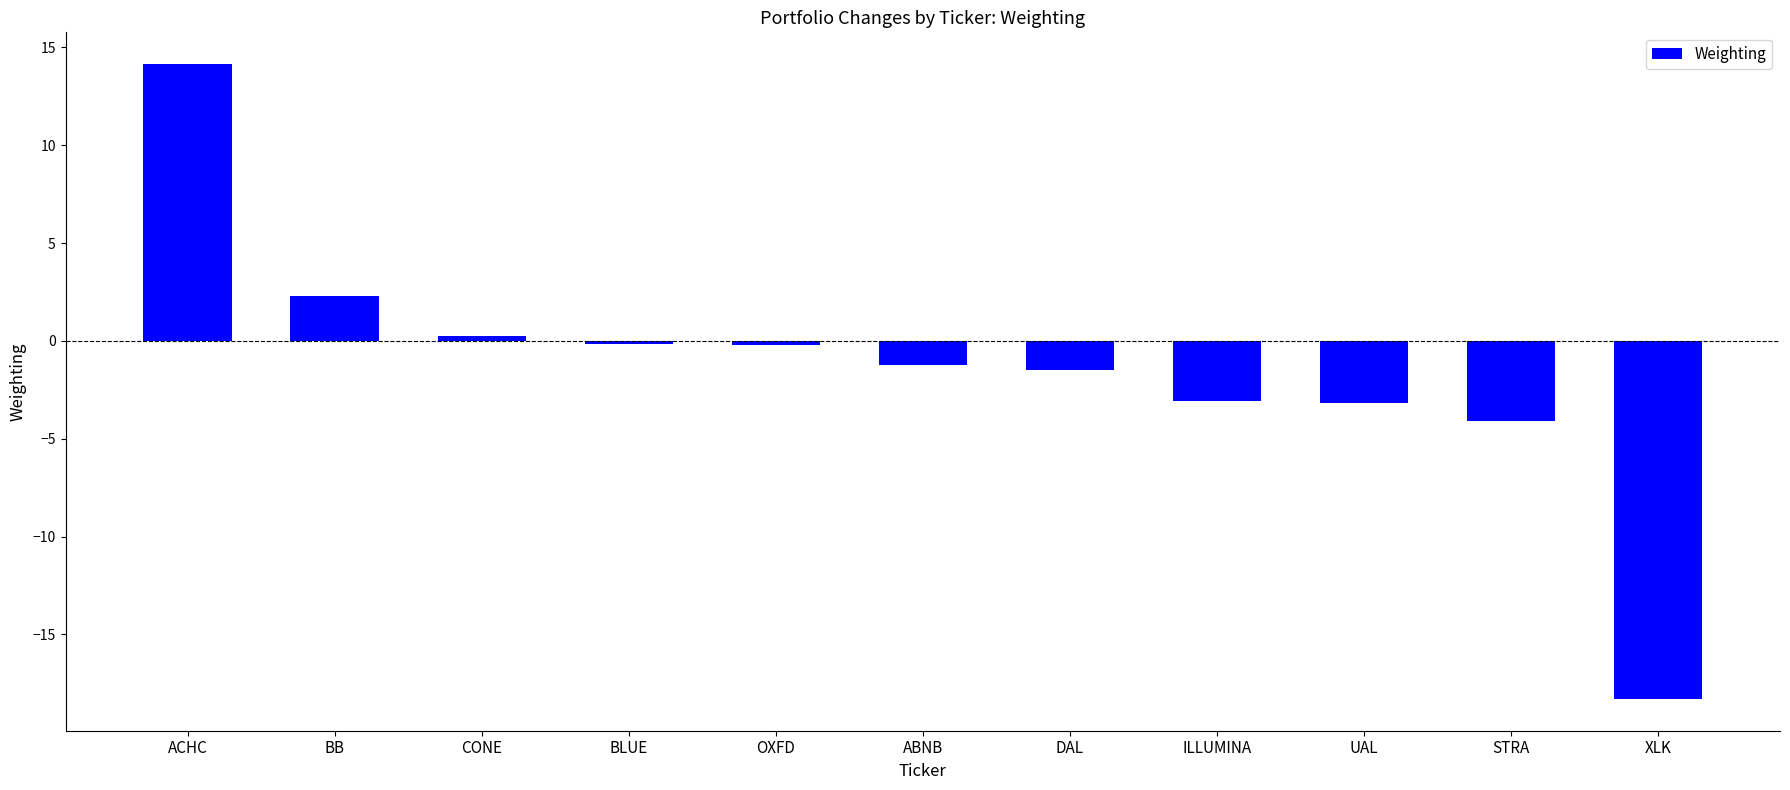

What is the label of the 6th bar from the right?

ABNB